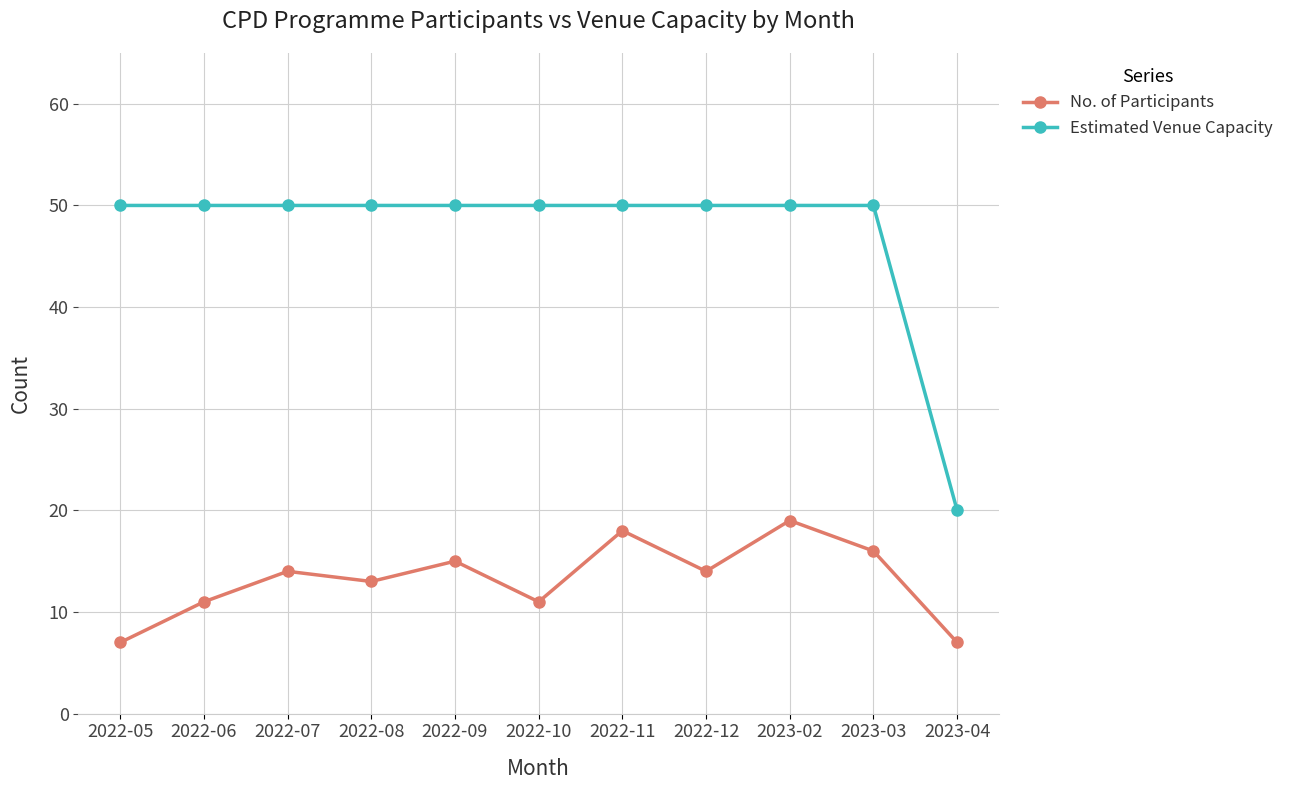

At how many categories does at least one series exceed 41?

10